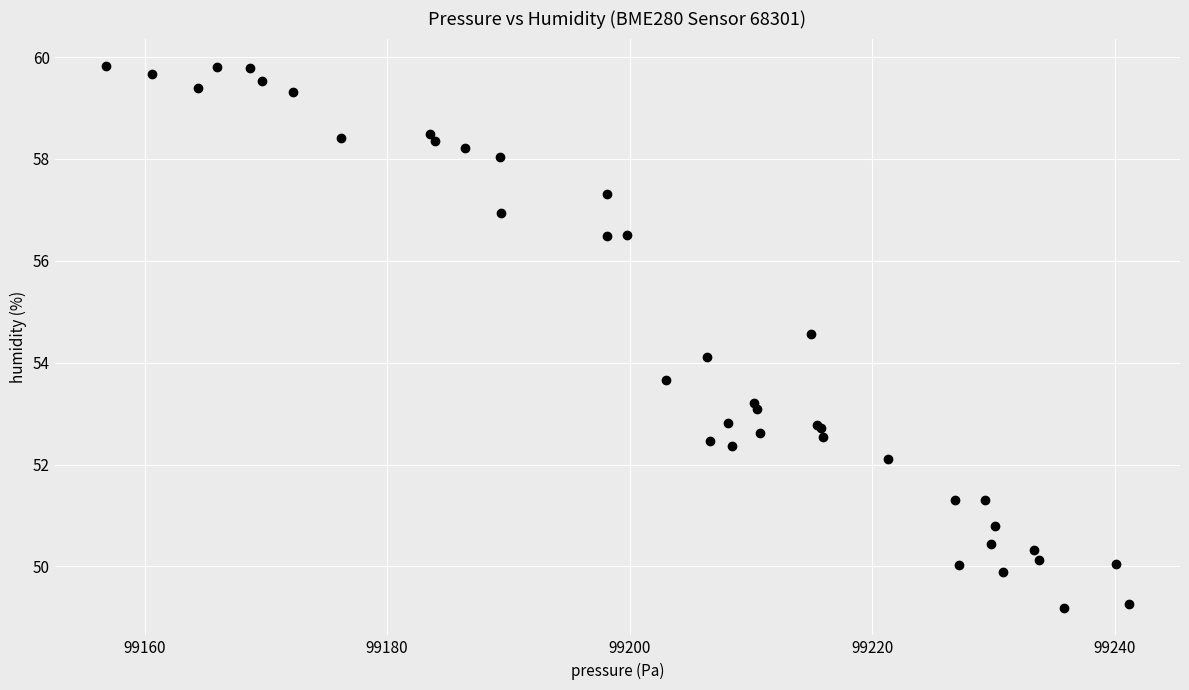

What Y value in the scatter plot is closest to 54?

54.1